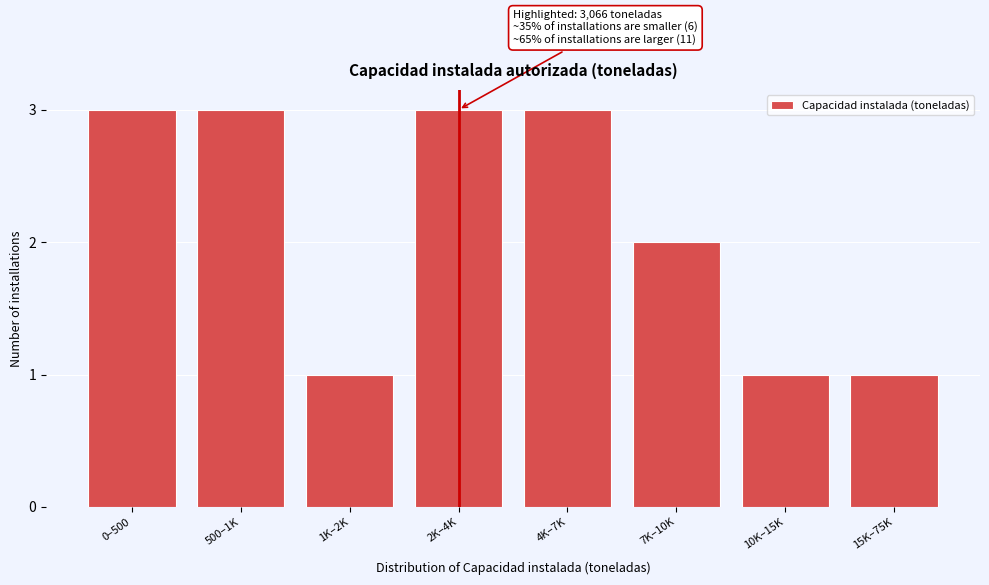

Reading right to left, transcribe all the data shown in this chart.

1	1	2	3	3	1	3	3